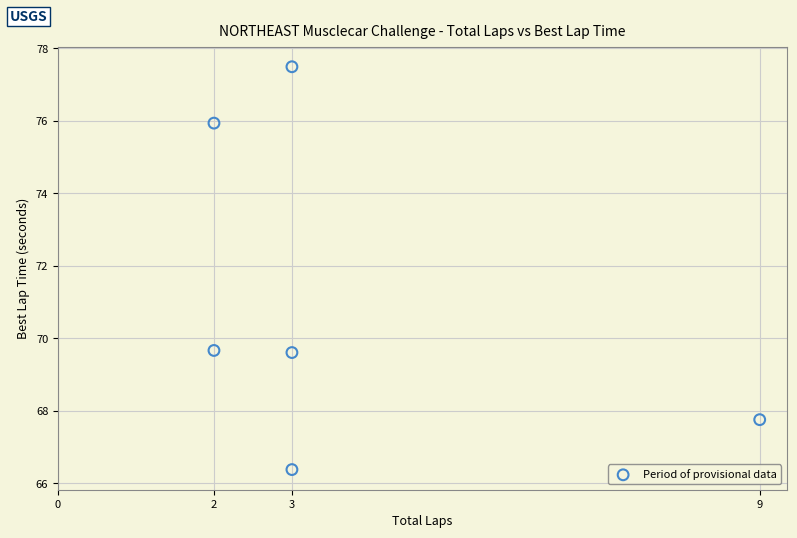

What is the range of X values (max minus min)?

7.0